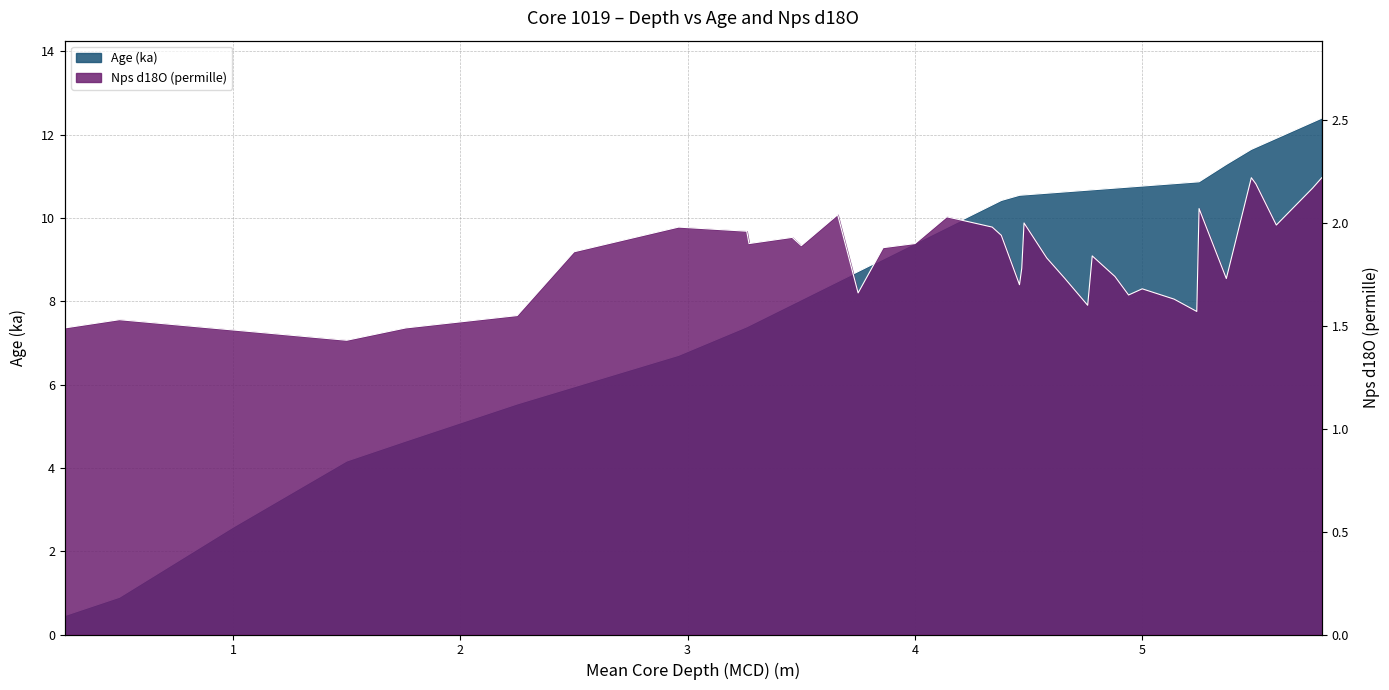

After their last crossing, which series has the higher values: Nps d18O (permille) or Age (ka)?

Age (ka)